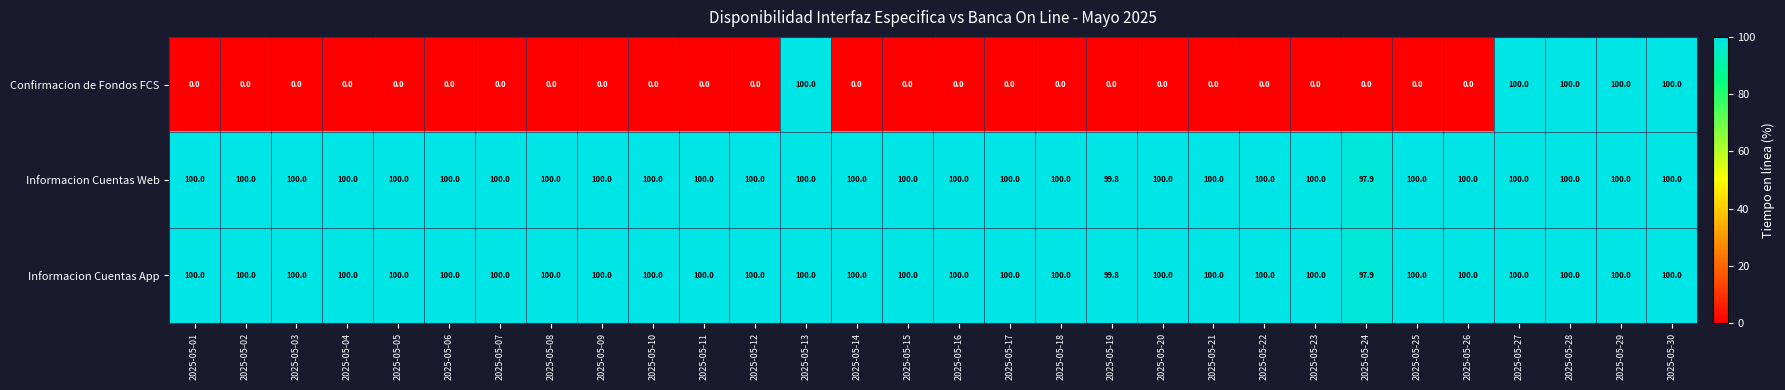

What is the average value of the Informacion Cuentas App series?

99.9